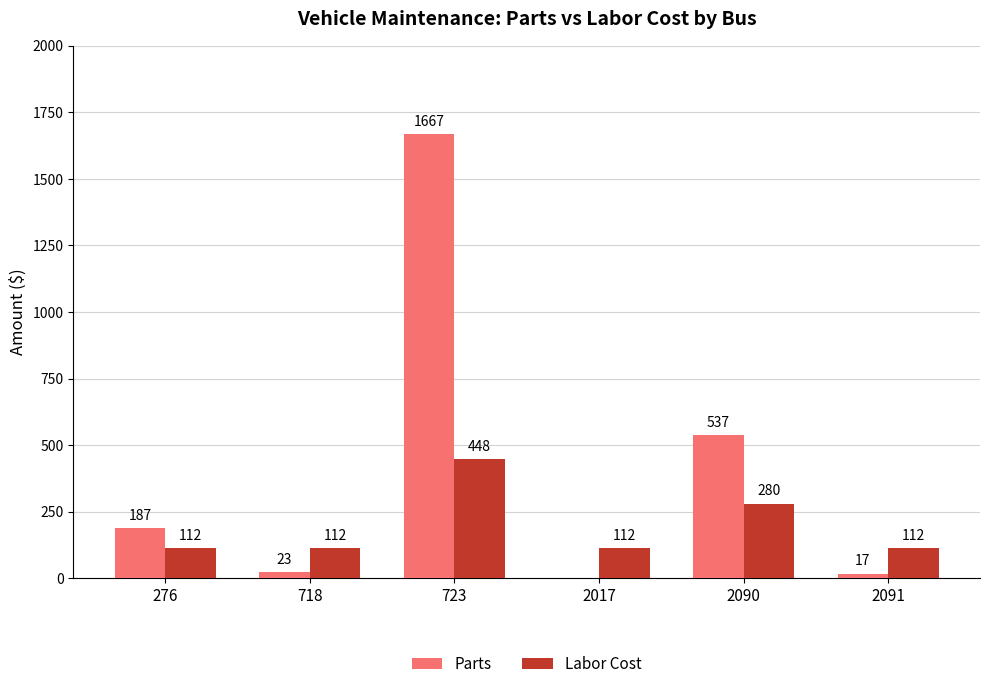

Reading left to right, what are all the values shown in this chart?

Parts: 276=187	718=23	723=1667	2017=0	2090=537	2091=17
Labor Cost: 276=112	718=112	723=448	2017=112	2090=280	2091=112